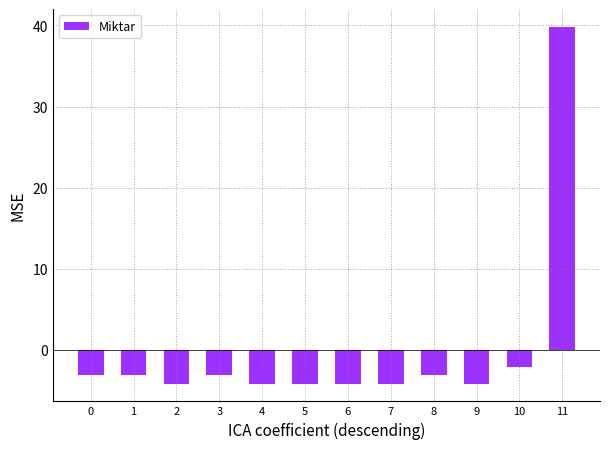

Reading left to right, transcribe all the data shown in this chart.

0=-3.2	1=-3.2	2=-4.2	3=-3.2	4=-4.2	5=-4.2	6=-4.2	7=-4.2	8=-3.2	9=-4.2	10=-2.2	11=39.8